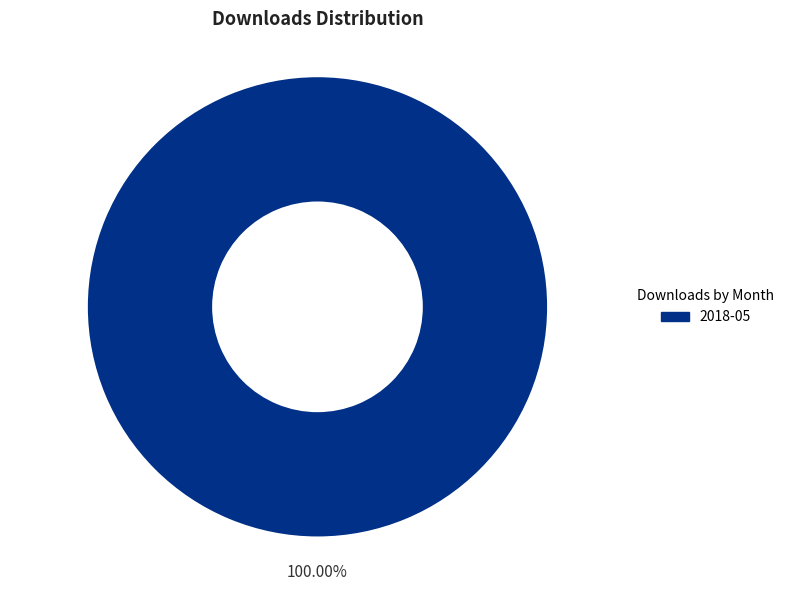

Is there any slice that represents more than half of the pie?

Yes